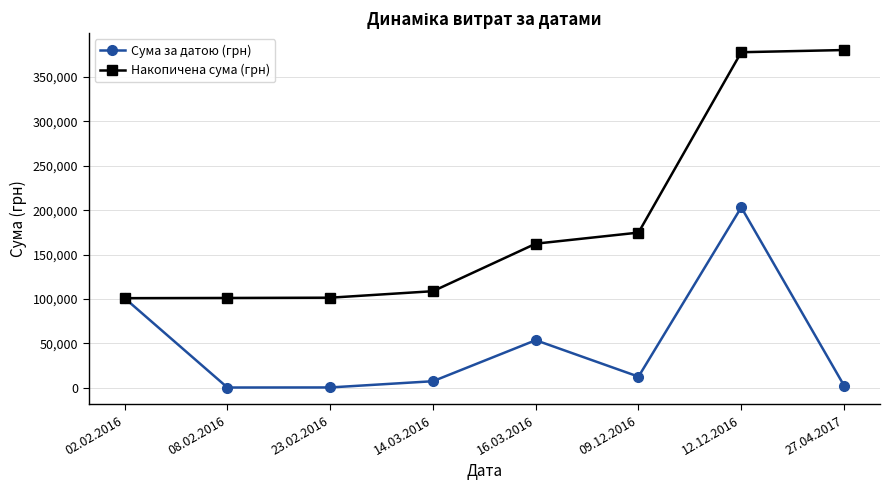

What is the minimum value shown in the chart?

226.1